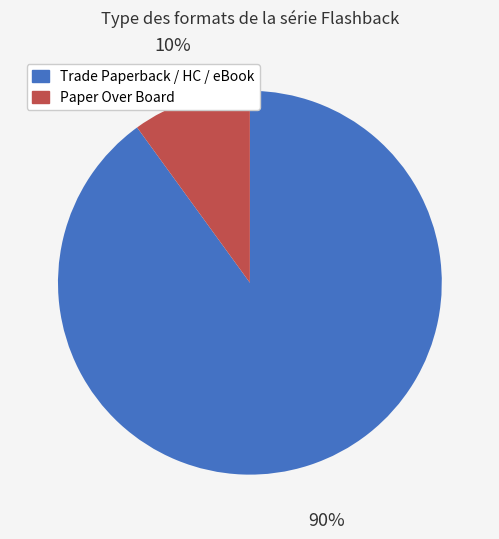

What is the smallest slice in the pie chart?

Paper Over Board